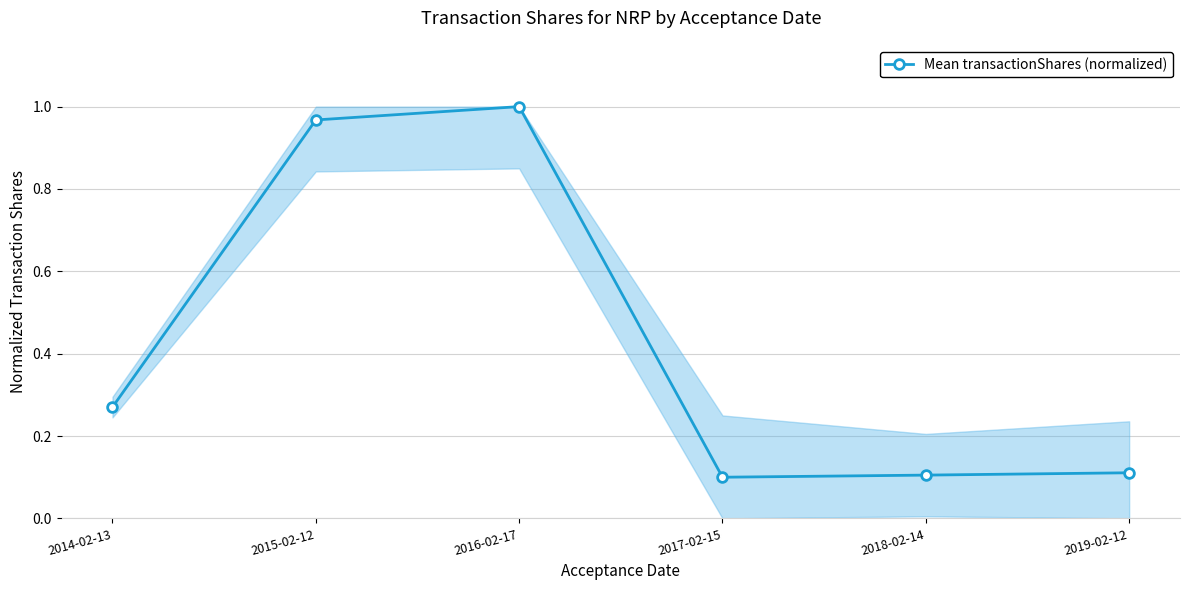

Which has a higher value, 2015-02-12 or 2018-02-14?

2015-02-12